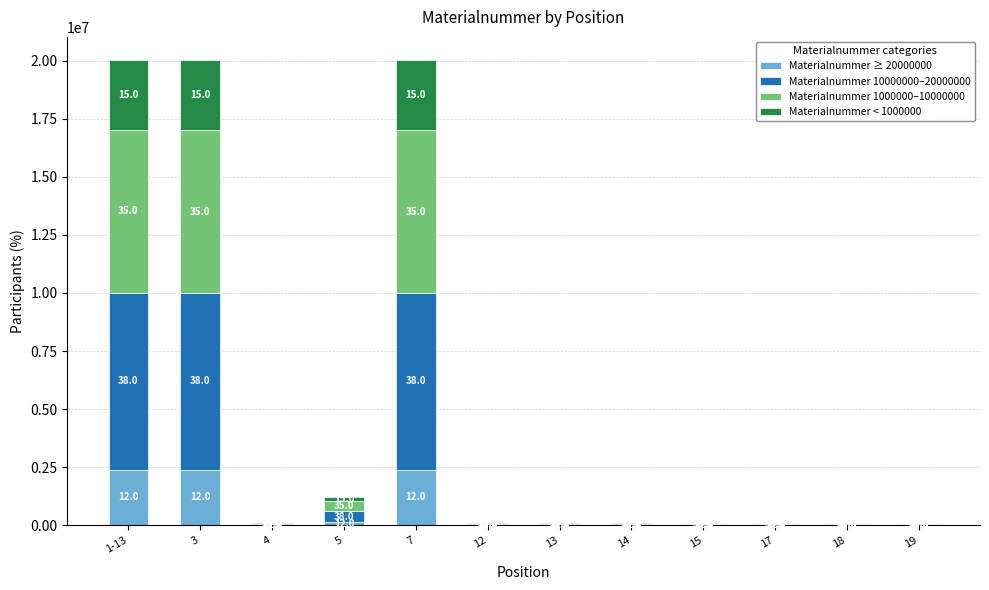

The Materialnummer 10000000–20000000 series shows 49836.5 at 18. True or false?

False